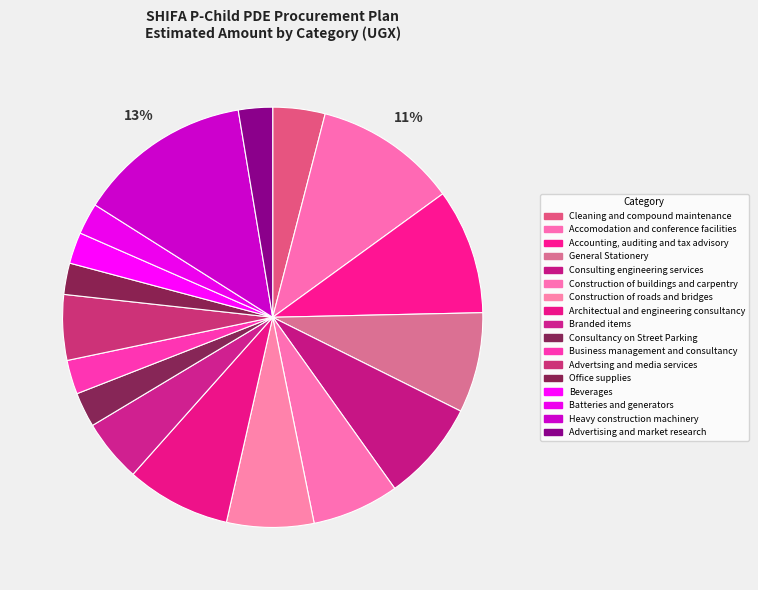

Which slice is the smallest?

Office supplies